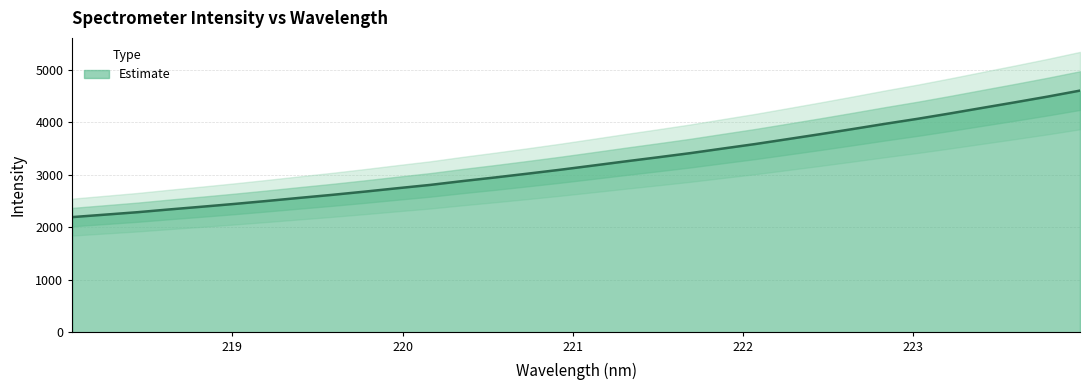

What is the minimum value for Estimate?

2194.5